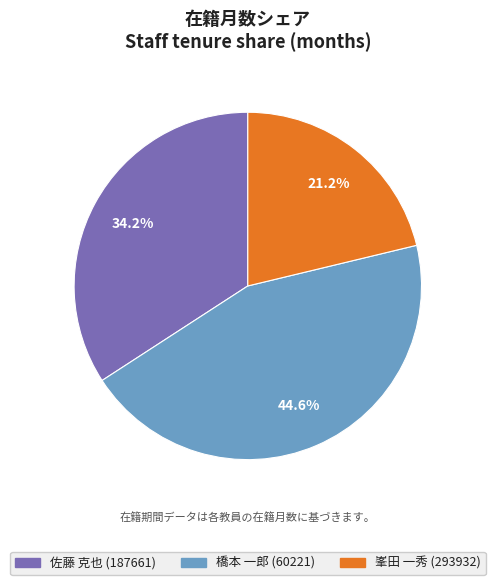

How many slices are in this pie chart?

3